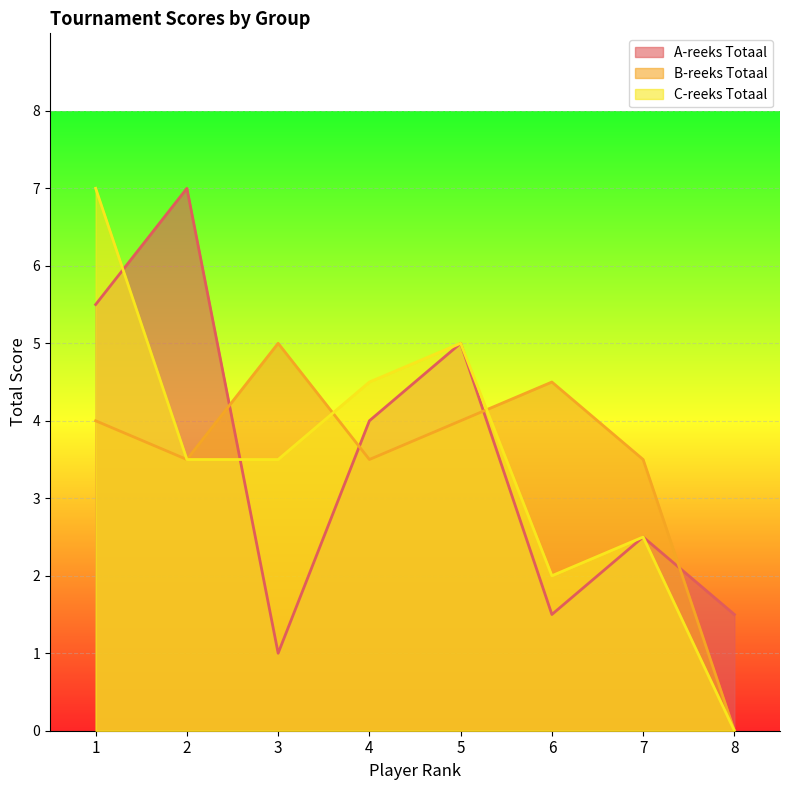

Which has a higher value, 2 or 7?

2